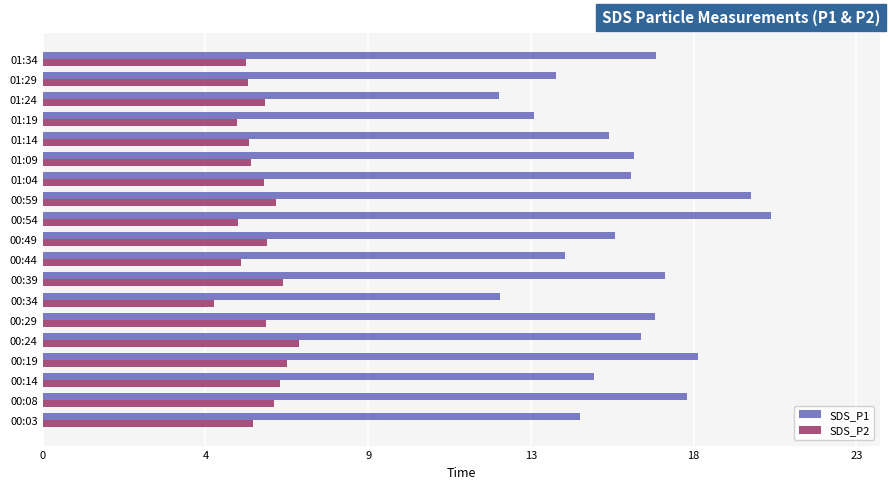

What are all the series names shown in the legend?

SDS_P1, SDS_P2